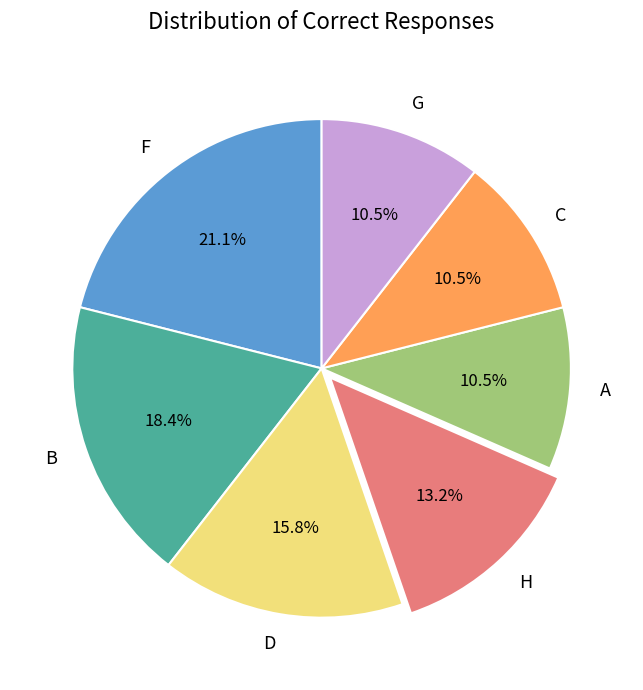

Which category has the biggest portion of the pie?

F